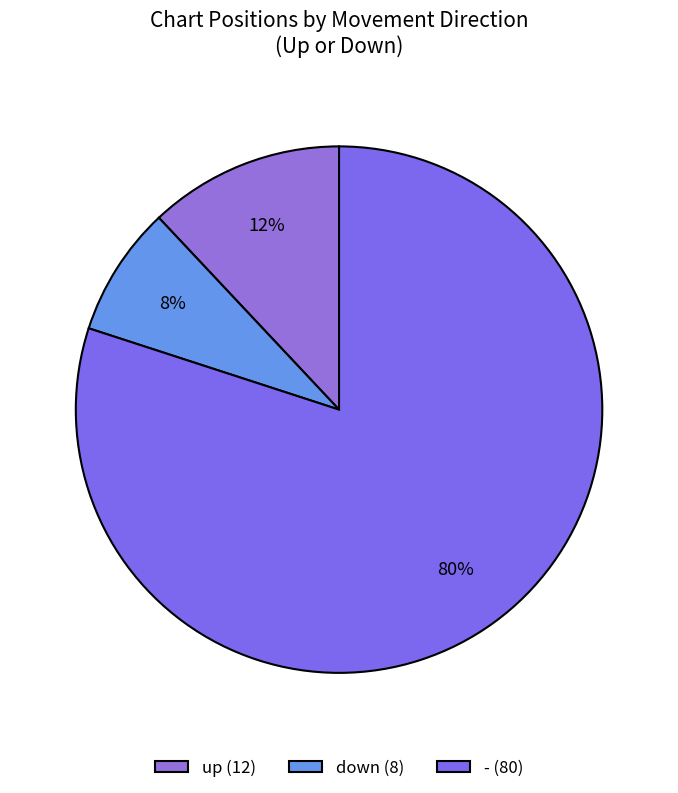

What is the largest slice in the pie chart?

-